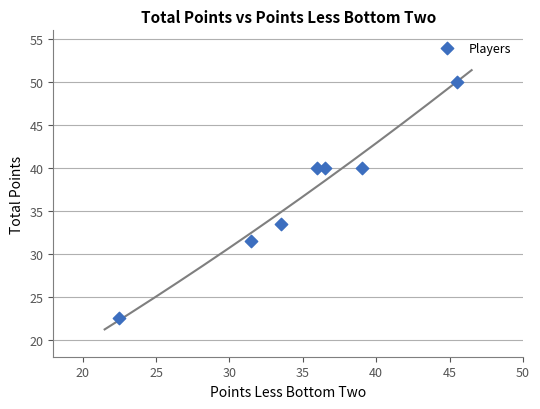

What is the range of X values (max minus min)?

23.0